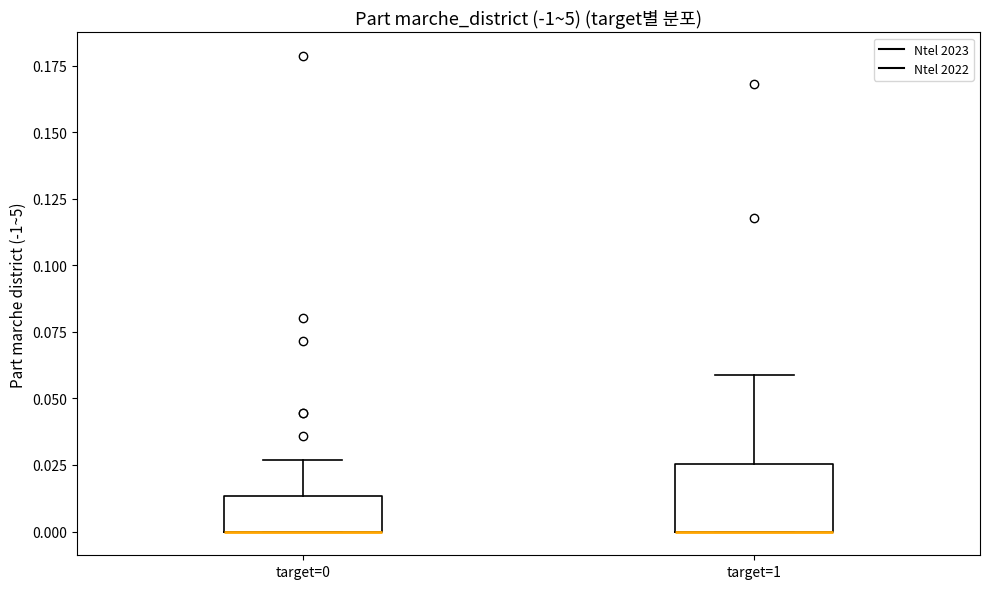

Reading left to right, read every box against the y-axis: the position of its median line, the range the box covers, and the ends of its whiskers. The values are not printed on the chart, so give them approximately, as read against the axis.

target=0: median 0.000 (drawn on the box's lower edge), box 0.000 to 0.015, whiskers 0.000 to 0.025
target=1: median 0.000 (drawn on the box's lower edge), box 0.000 to 0.025, whiskers 0.000 to 0.060